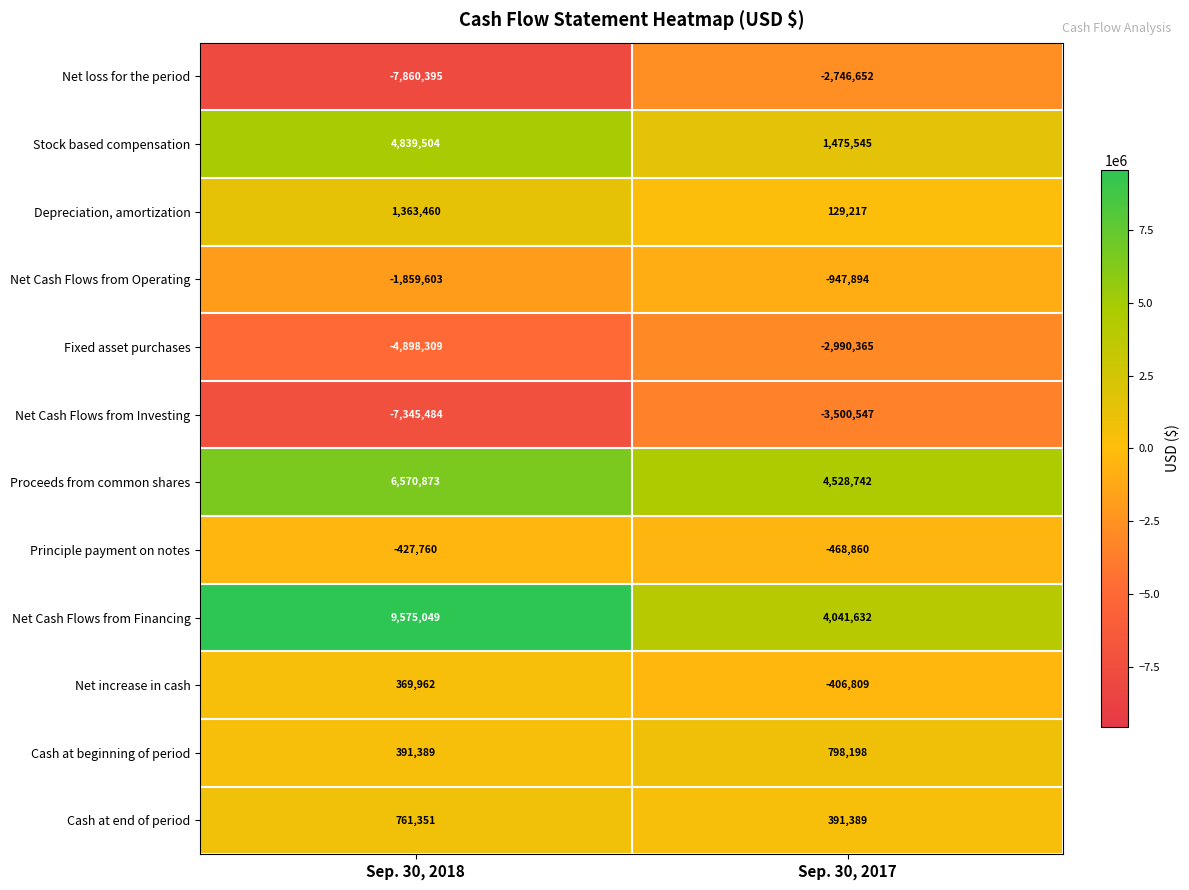

Count the number of categories in the chart.

2